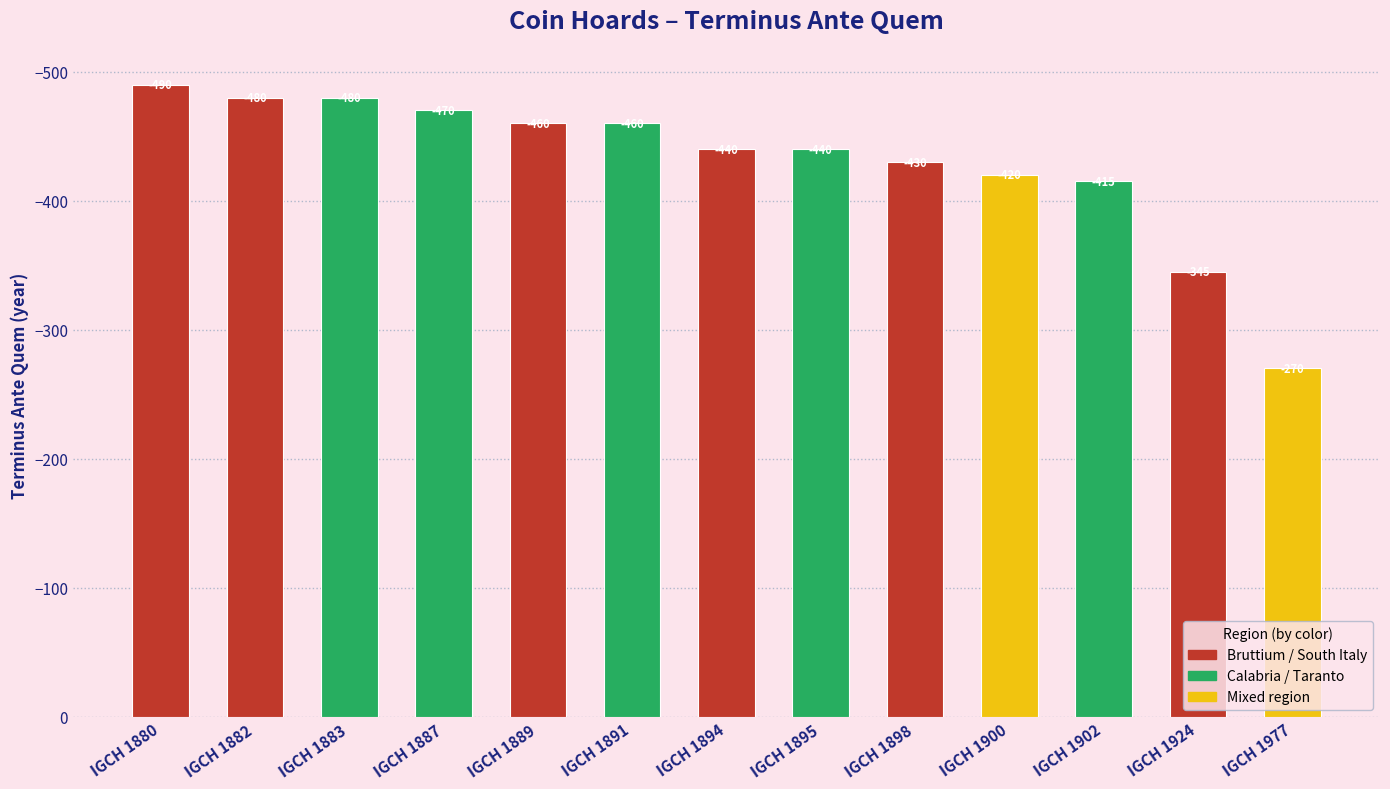

What is the change in value from IGCH 1891 to IGCH 1900?

+40